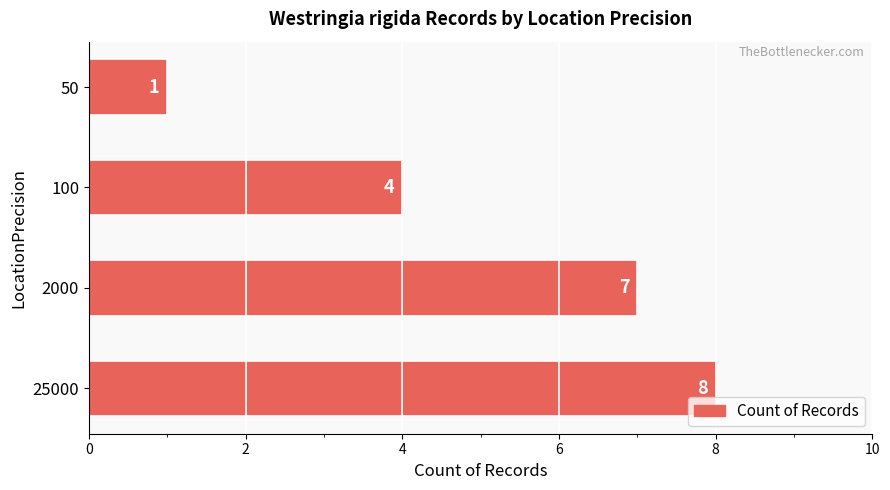

Is it true that the value at 2000 is 11?

False